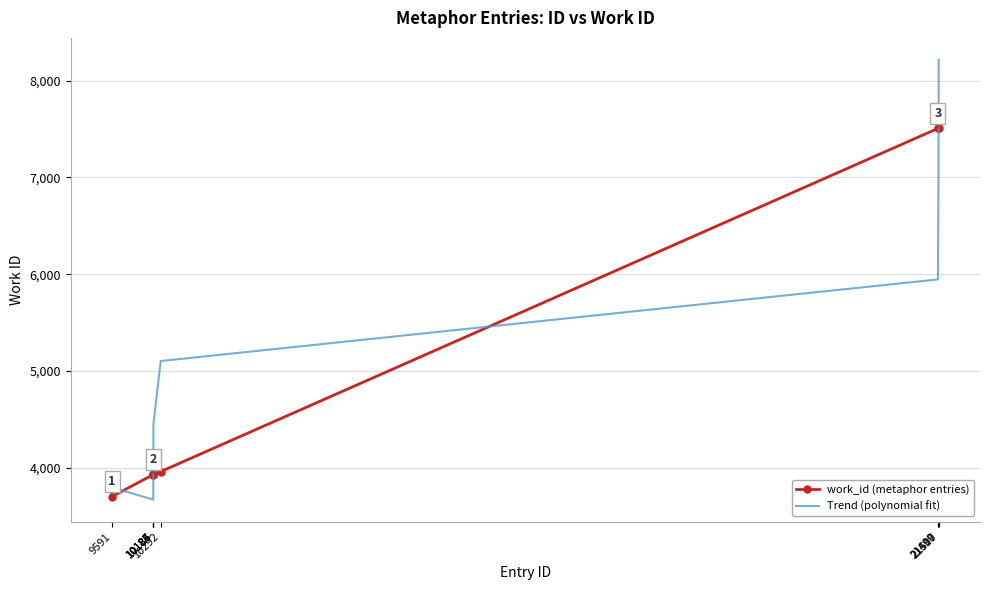

How many distinct data groups are displayed?

2